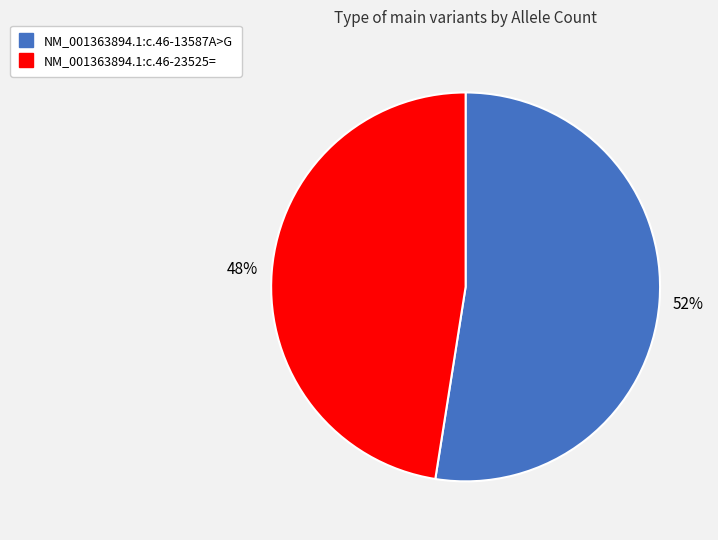

Do NM_001363894.1:c.46-13587A>G and NM_001363894.1:c.46-23525= together represent more than half of the pie?

Yes